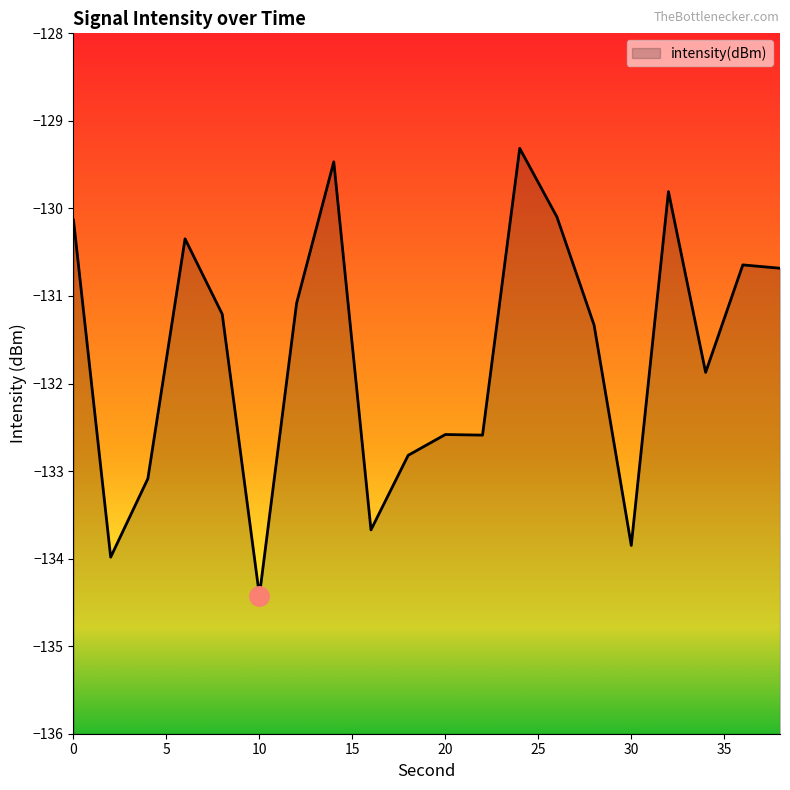

Is it true that the value at 20 is -206.2?

False